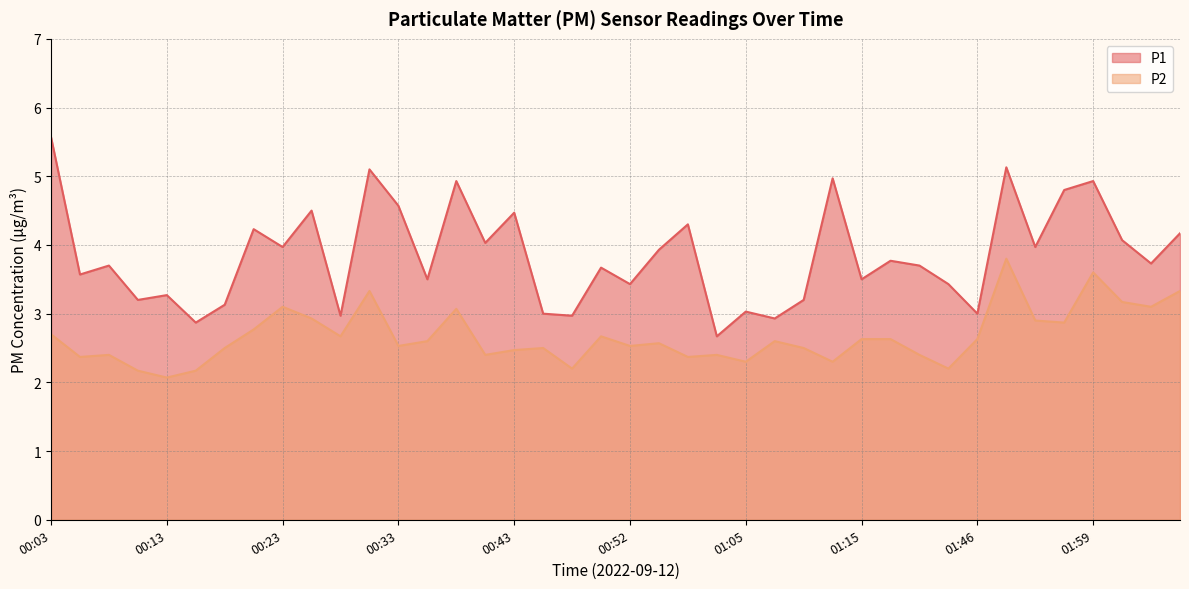

Reading left to right, list all the values displayed in this chart.

P1: 00:03=5.6	00:06=3.6	00:08=3.7	00:11=3.2	00:13=3.3	00:15=2.9	00:18=3.1	00:20=4.2	00:23=4.0	00:25=4.5	00:28=3.0	00:30=5.1	00:33=4.6	00:35=3.5	00:38=4.9	00:40=4.0	00:43=4.5	00:45=3.0	00:48=3.0	00:50=3.7	00:52=3.4	00:55=3.9	01:00=4.3	01:02=2.7	01:05=3.0	01:07=2.9	01:10=3.2	01:12=5.0	01:15=3.5	01:18=3.8	01:29=3.7	01:40=3.4	01:46=3.0	01:51=5.1	01:54=4.0	01:56=4.8	01:59=4.9	02:01=4.1	02:04=3.7	02:09=4.2
P2: 00:03=2.7	00:06=2.4	00:08=2.4	00:11=2.2	00:13=2.1	00:15=2.2	00:18=2.5	00:20=2.8	00:23=3.1	00:25=2.9	00:28=2.7	00:30=3.3	00:33=2.5	00:35=2.6	00:38=3.1	00:40=2.4	00:43=2.5	00:45=2.5	00:48=2.2	00:50=2.7	00:52=2.5	00:55=2.6	01:00=2.4	01:02=2.4	01:05=2.3	01:07=2.6	01:10=2.5	01:12=2.3	01:15=2.6	01:18=2.6	01:29=2.4	01:40=2.2	01:46=2.6	01:51=3.8	01:54=2.9	01:56=2.9	01:59=3.6	02:01=3.2	02:04=3.1	02:09=3.3